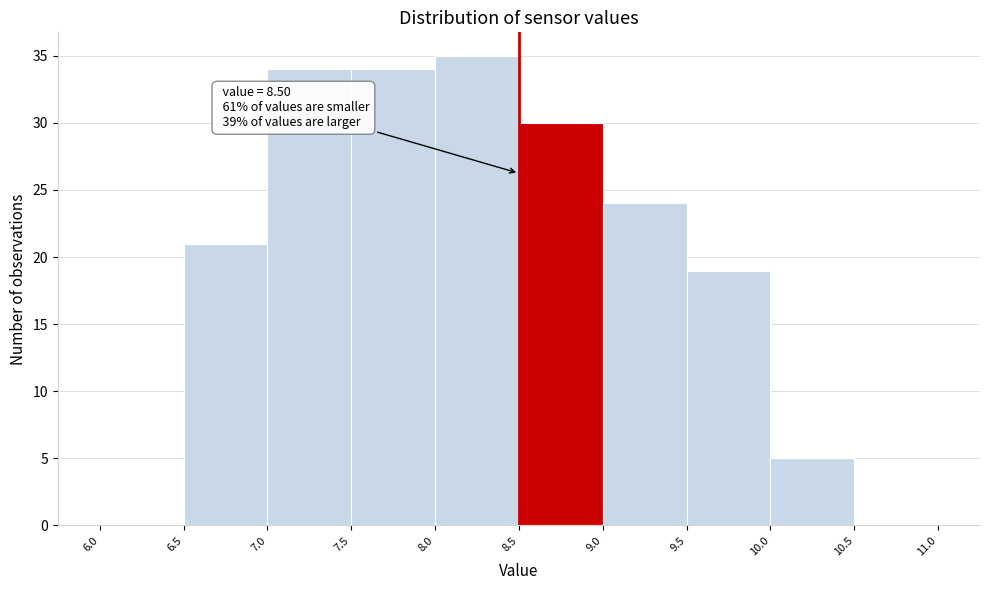

Over which range of the x-axis is the bar tallest?

8.0 to 8.5